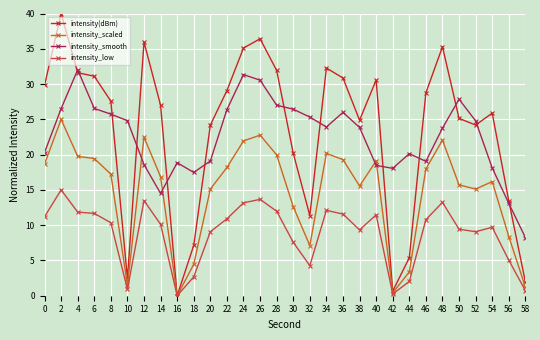

What is the spread (max minus min) of values at 8?

17.2